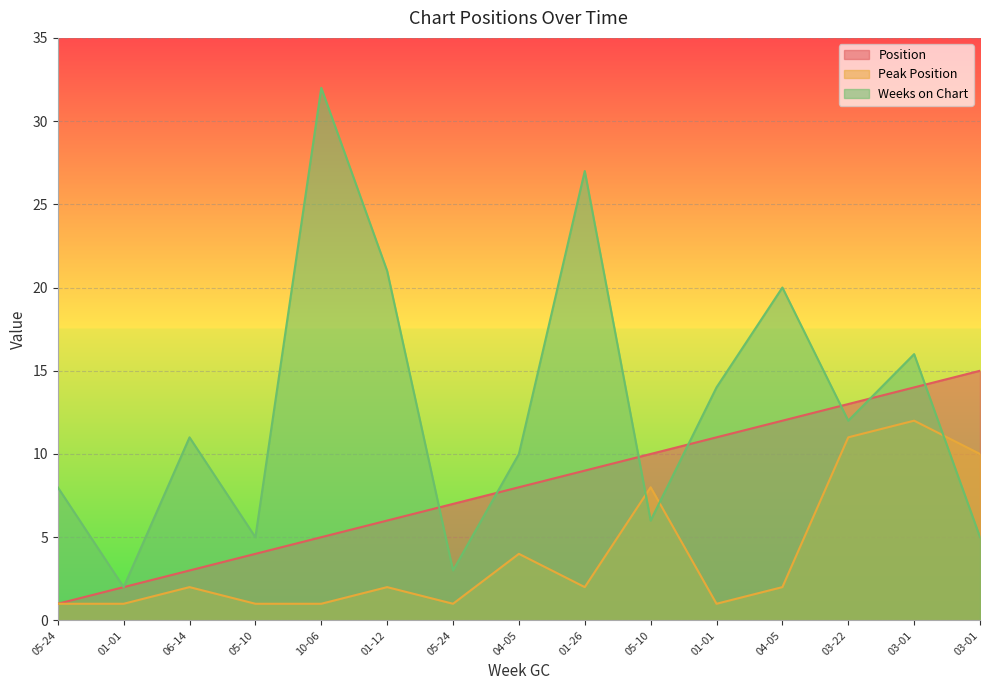

How many lines are shown in the chart?

3